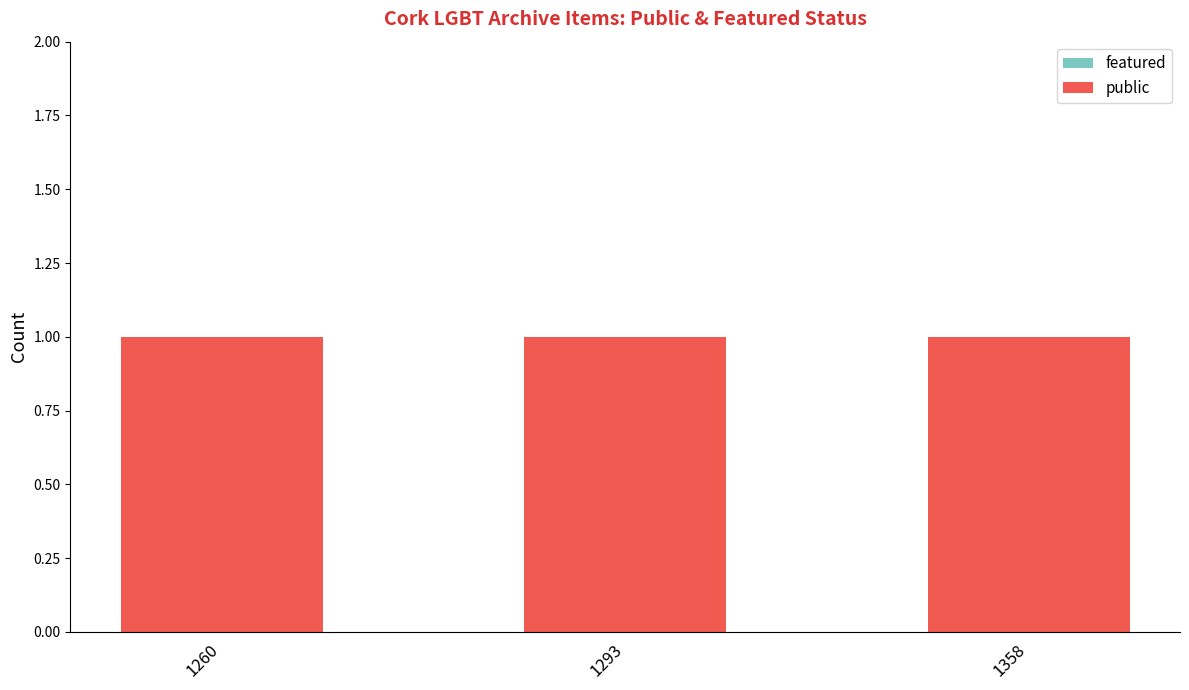

How many series are shown in this chart?

2